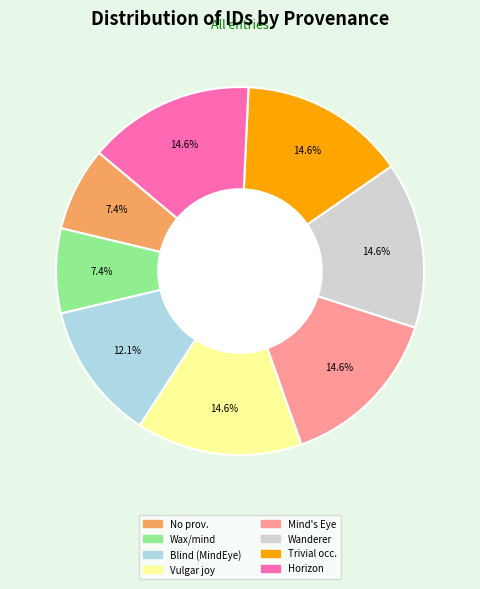

How many slices are in this pie chart?

8